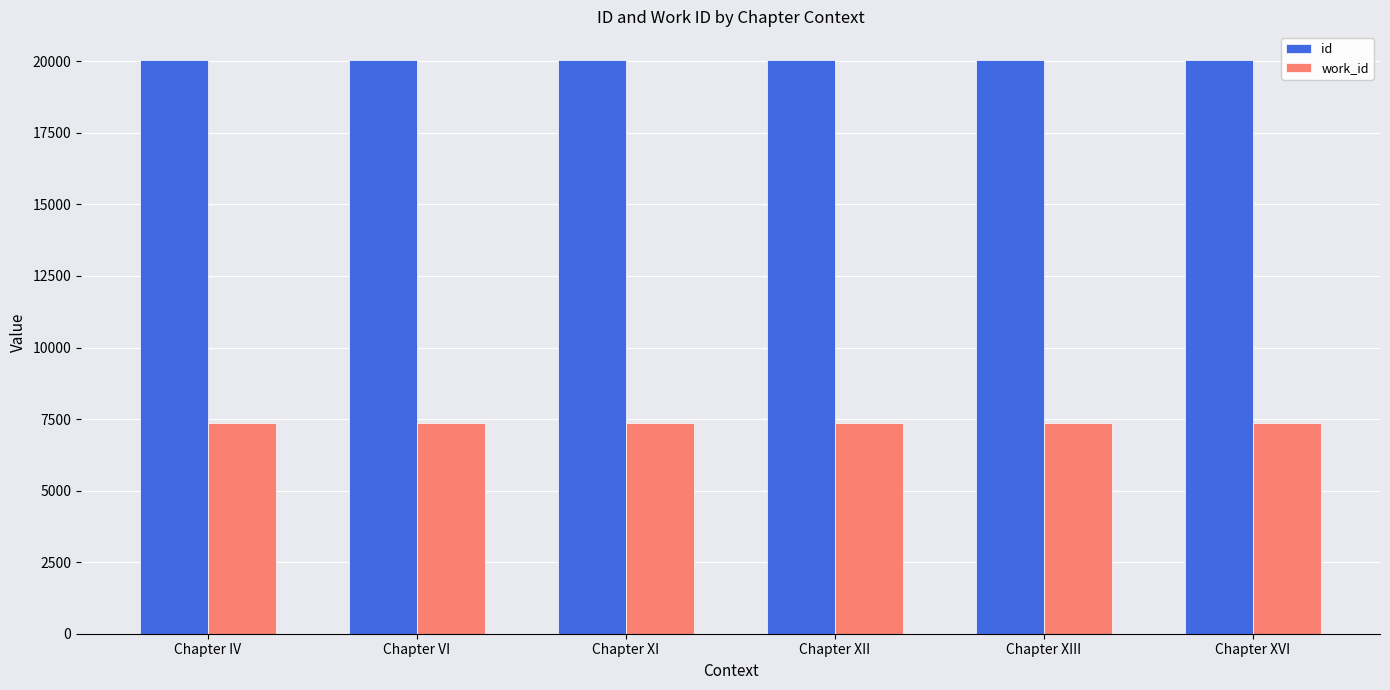

What value does the work_id series have at Chapter XI?

7365